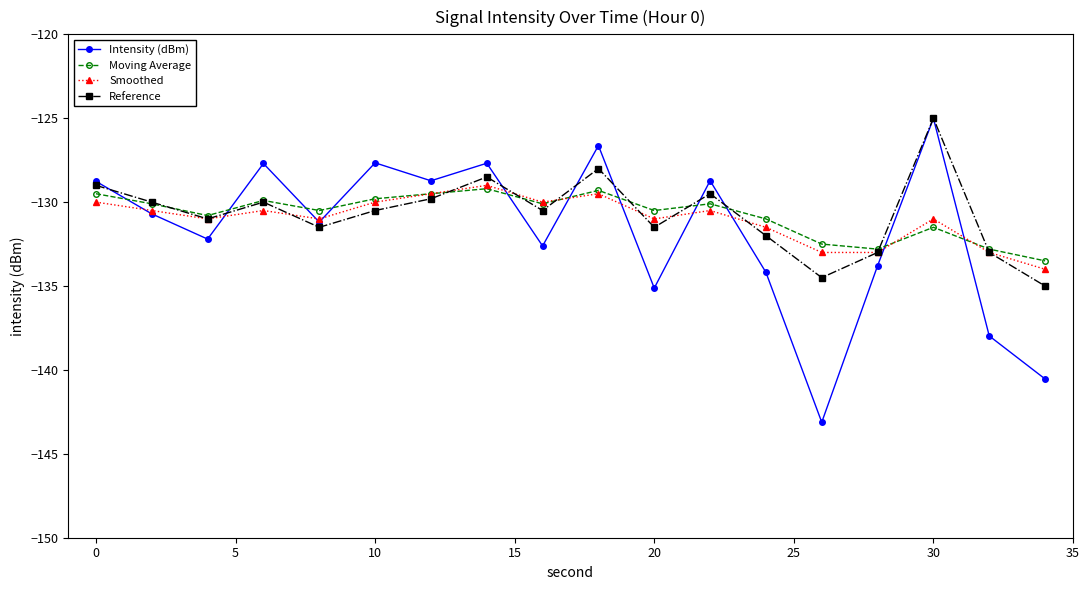

In Reference, how many points are lower than both neighbors (excluding endpoints)?

5